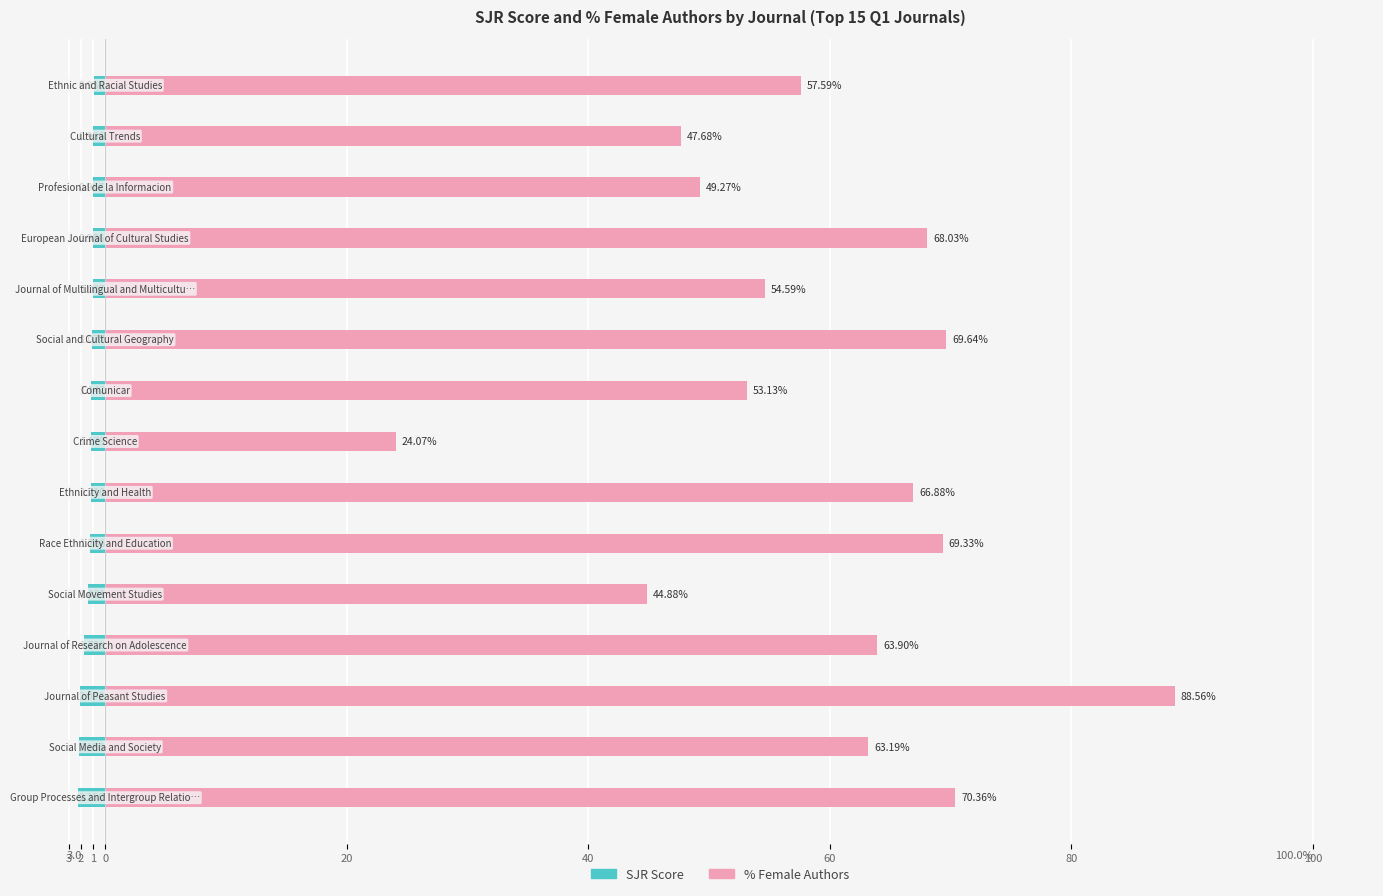

The SJR Score series shows -1.6 at 100. True or false?

False